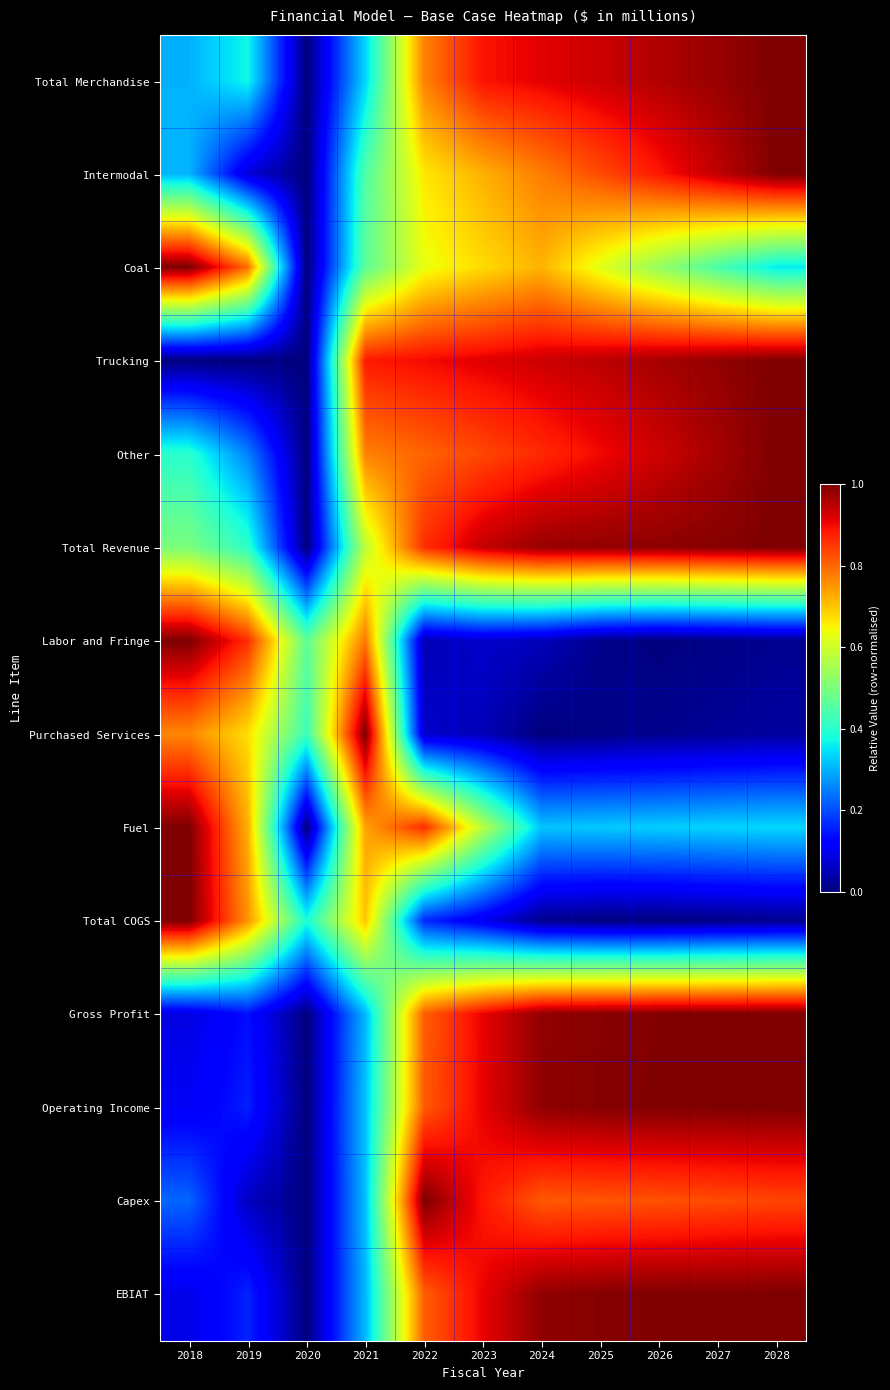

What is the total value across all series at 2028?

9.6